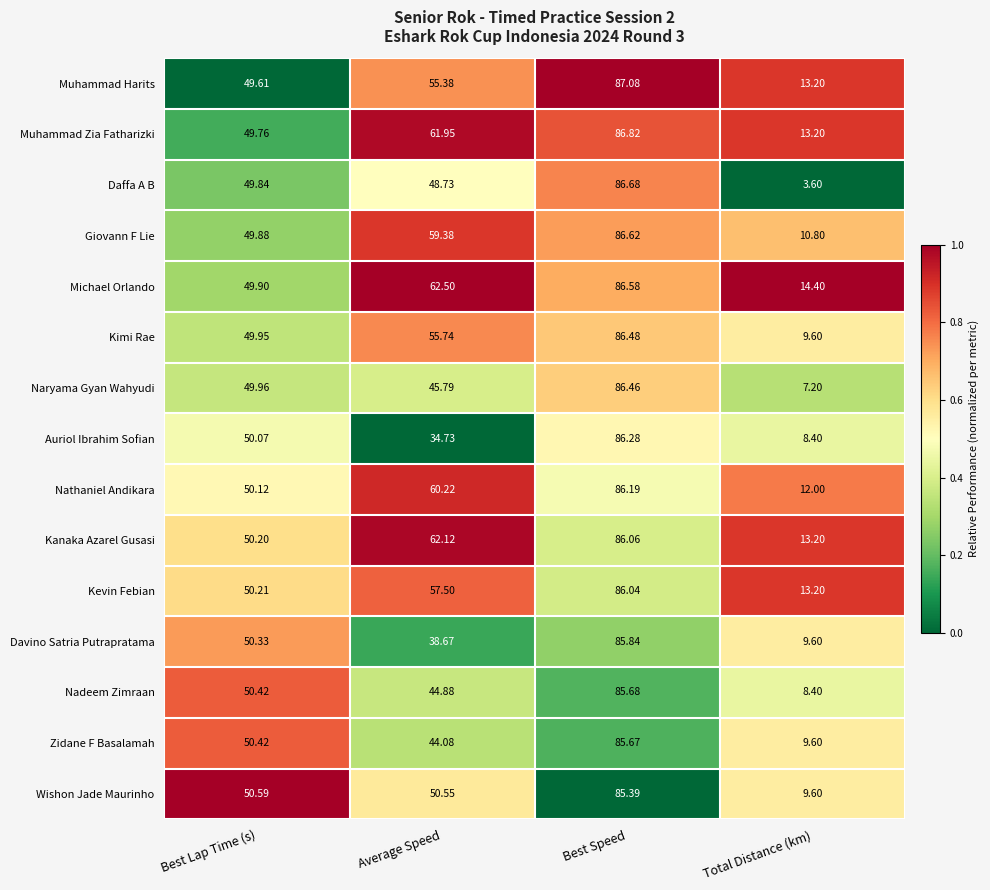

What is the total value across all series at Best Lap Time (s)?

751.3